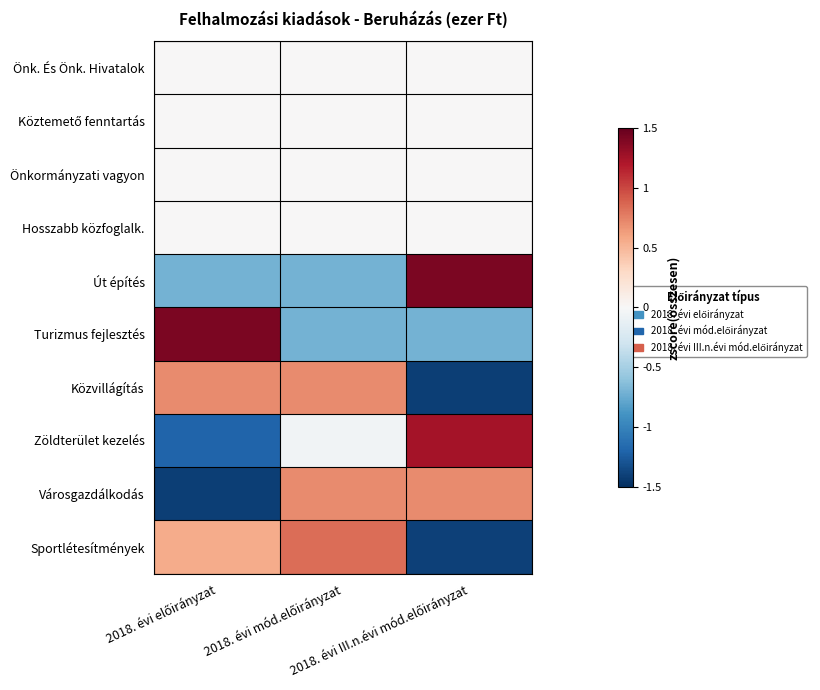

What is the difference between the highest and lowest values at 2018. évi mód.előirányzat?

1.6